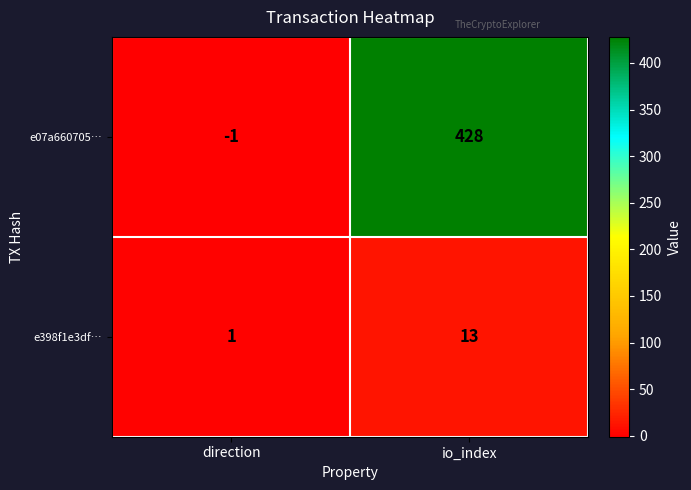

Is the value of e398f1e3df… at direction greater than the value of e07a660705… at direction?

Yes